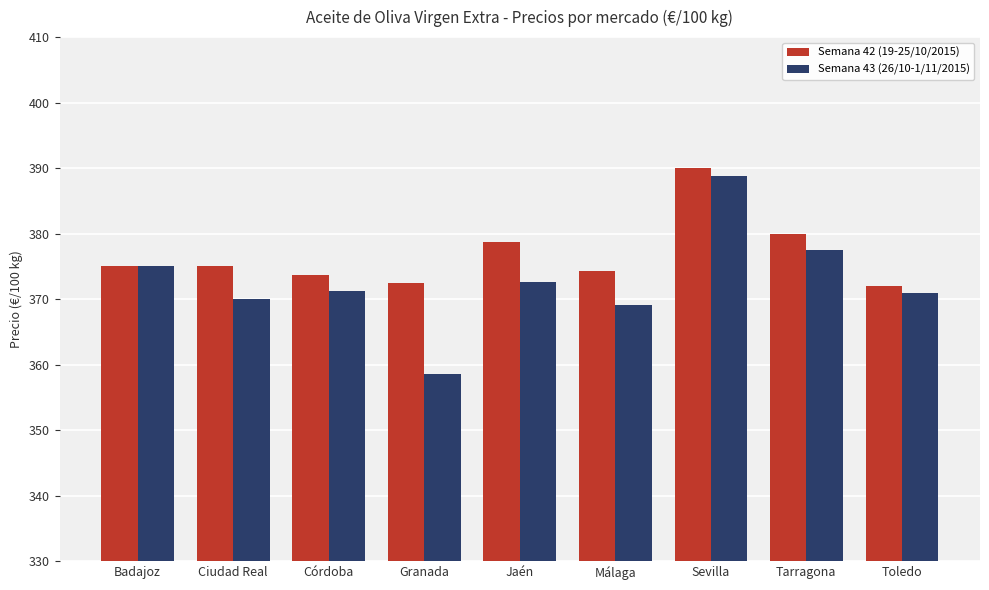

How many groups of bars are there?

9